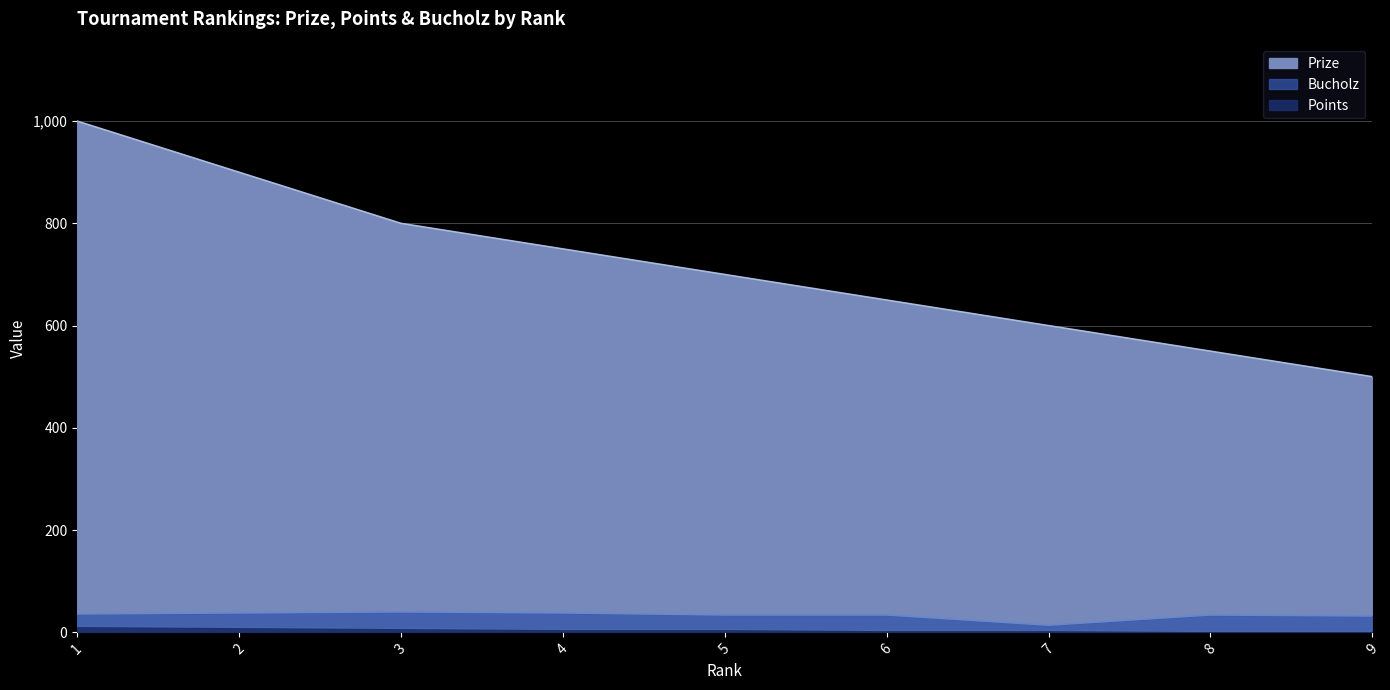

What is the greatest value displayed?

1000